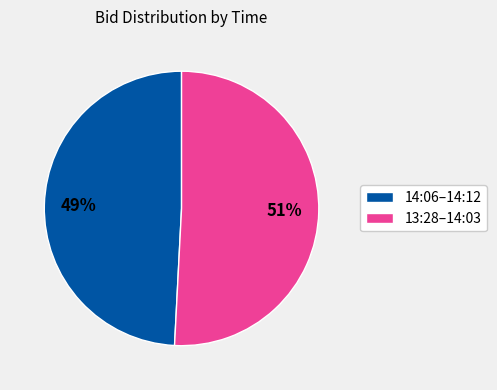

Rank the categories by value from lowest to highest.

14:06–14:12, 13:28–14:03